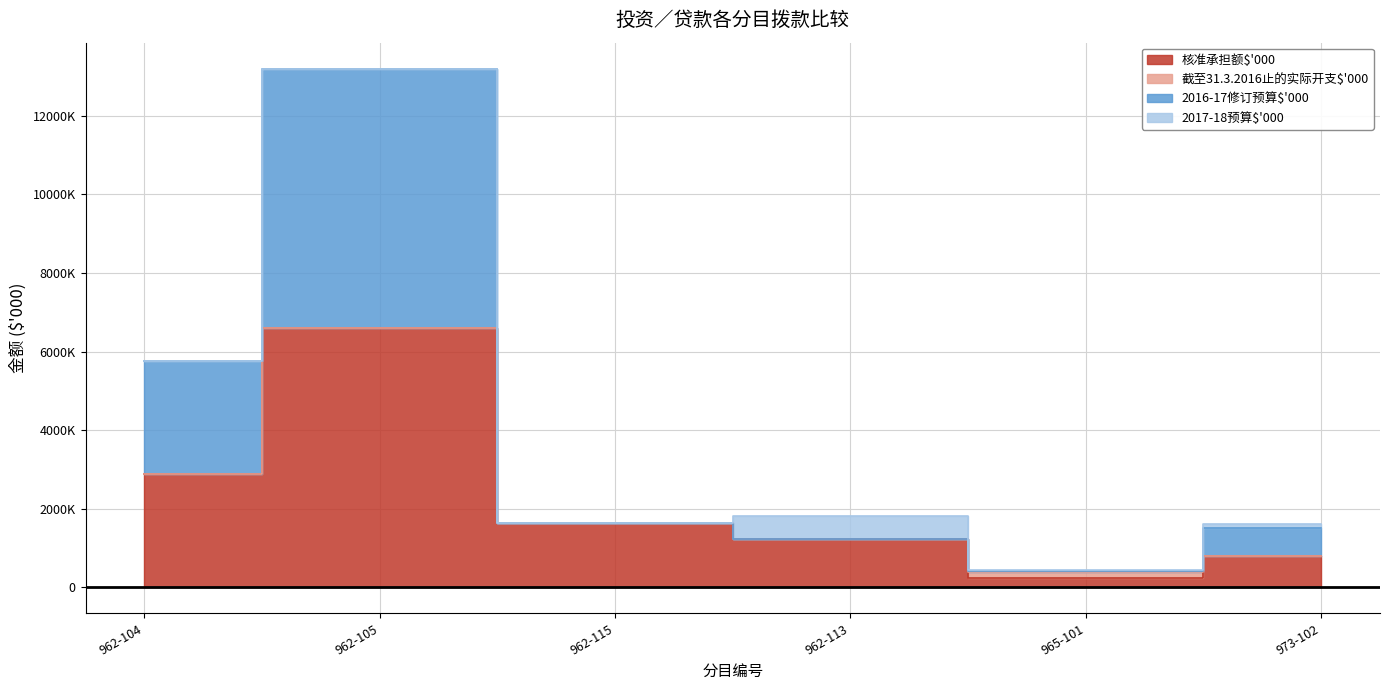

What is the difference between the second highest and minimum values in the 核准承担额$'000 series?

2644312